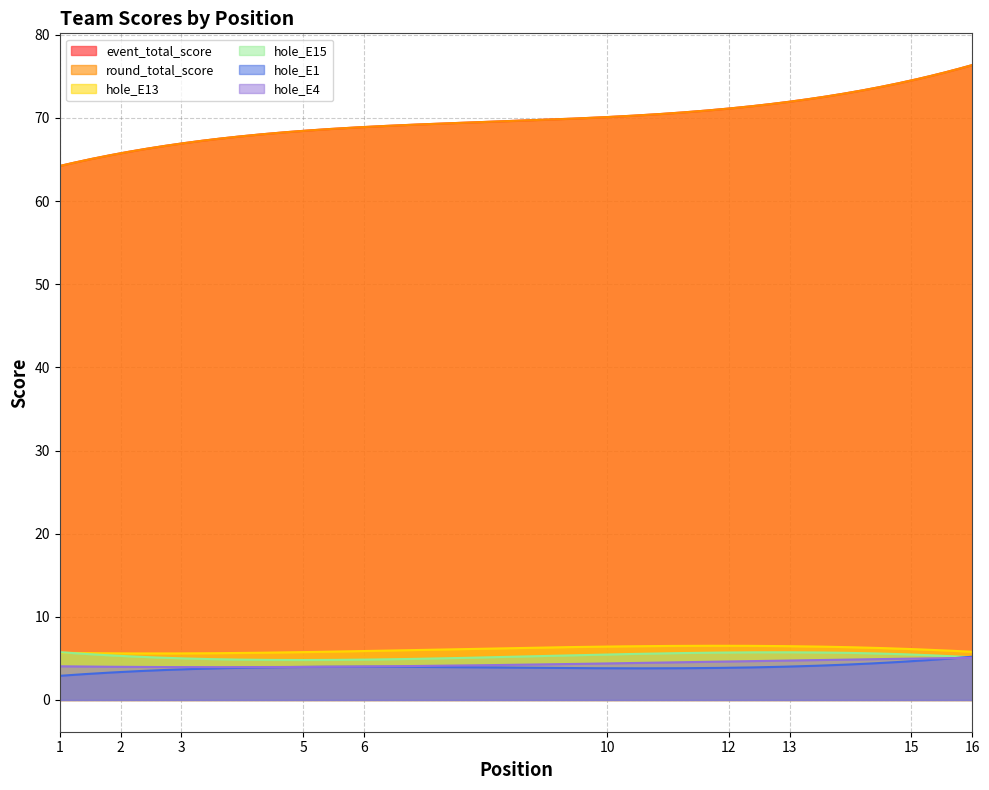

Reading left to right, what are all the values shown in this chart?

event_total_score: 1=64	2=66	3=67	3=67	5=68	6=69	6=69	6=69	6=69	10=70	10=70	12=71	13=72	13=72	15=75	16=76
round_total_score: 1=64	2=66	3=67	3=67	5=68	6=69	6=69	6=69	6=69	10=70	10=70	12=71	13=72	13=72	15=75	16=76
hole_E13: 1=6	2=6	3=5	3=5	5=5	6=5	6=8	6=6	6=6	10=7	10=6	12=6	13=6	13=7	15=6	16=6
hole_E15: 1=6	2=5	3=5	3=5	5=5	6=5	6=4	6=5	6=5	10=5	10=7	12=5	13=6	13=5	15=6	16=5
hole_E1: 1=3	2=4	3=3	3=3	5=4	6=5	6=4	6=5	6=3	10=4	10=3	12=4	13=4	13=4	15=5	16=5
hole_E4: 1=4	2=4	3=4	3=4	5=4	6=4	6=4	6=4	6=4	10=5	10=4	12=4	13=6	13=4	15=5	16=5